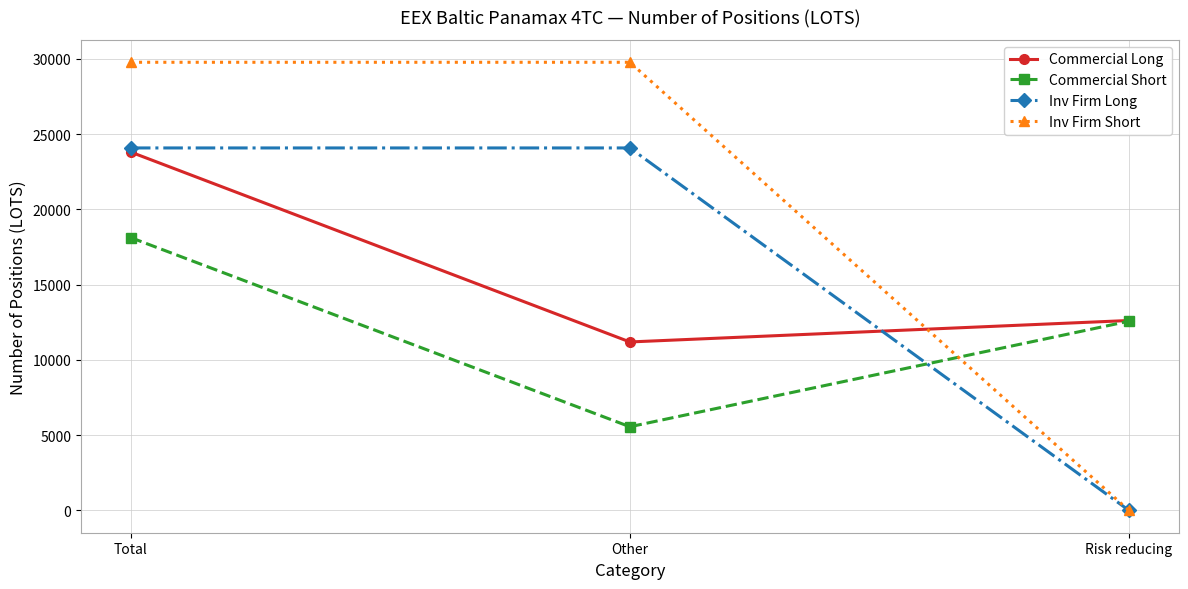

How many positive values does the Inv Firm Short series have?

2